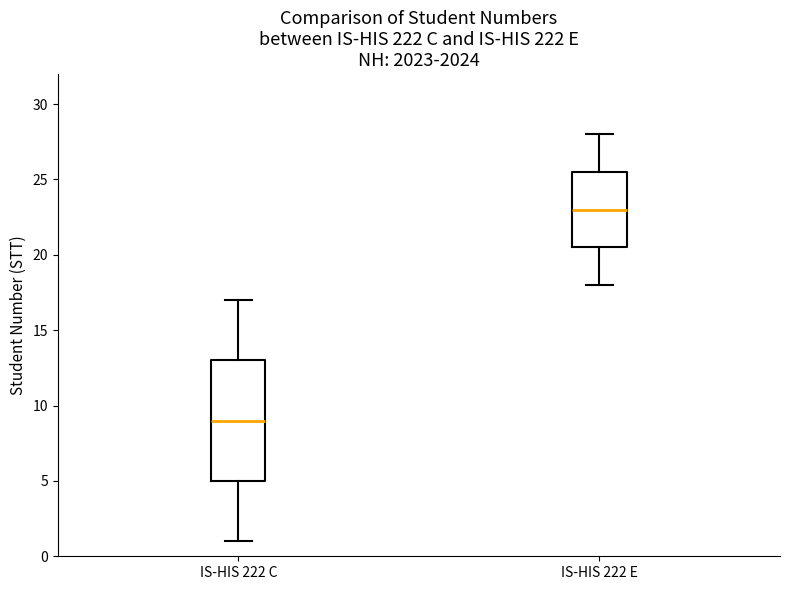

Comparing the boxes themselves (not the whiskers), which one is the tallest?

IS-HIS 222 C